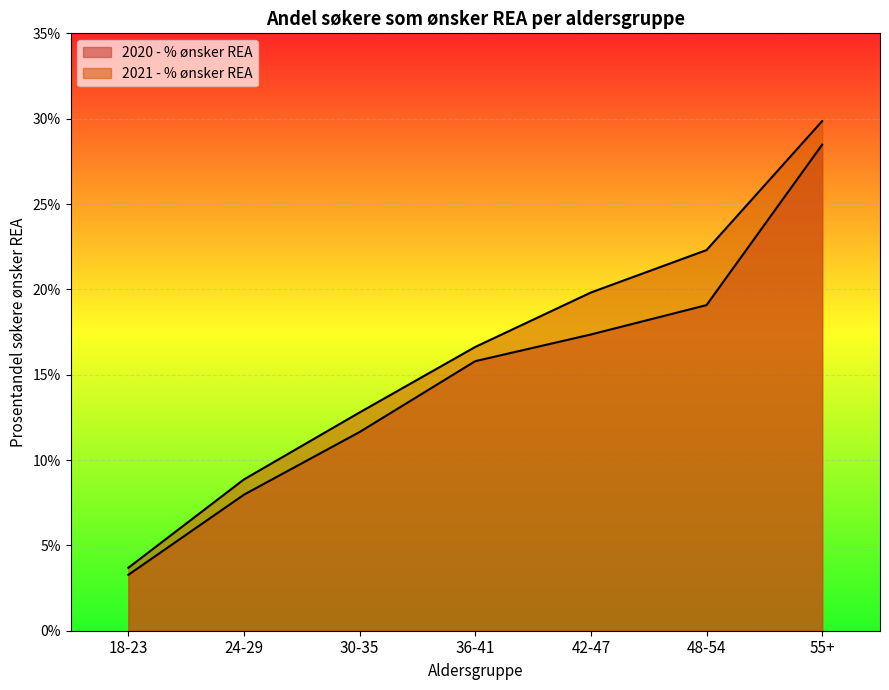

What value does the 2021 - % ønsker REA series have at 55+?

0.3